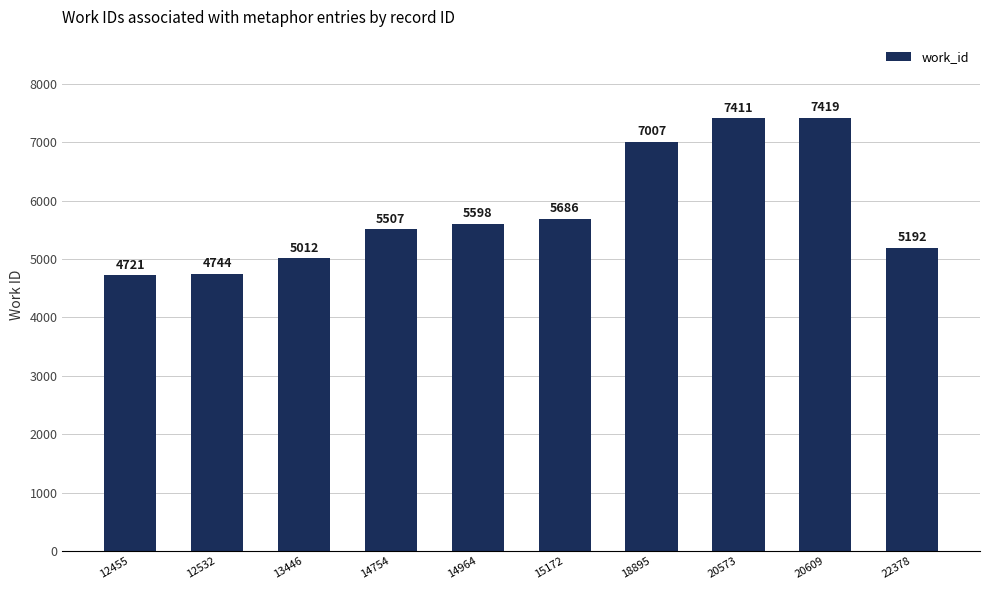

What is the maximum value shown in the chart?

7419